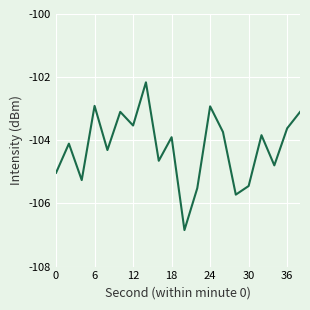

What is the sum of all values?

-2084.5